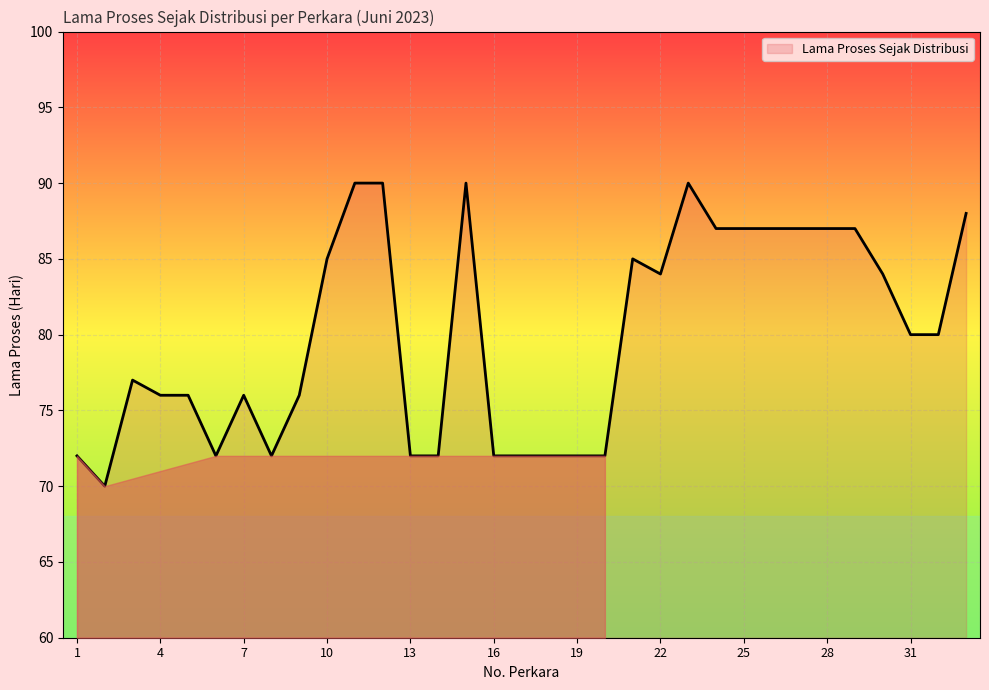

How many distinct data groups are displayed?

1